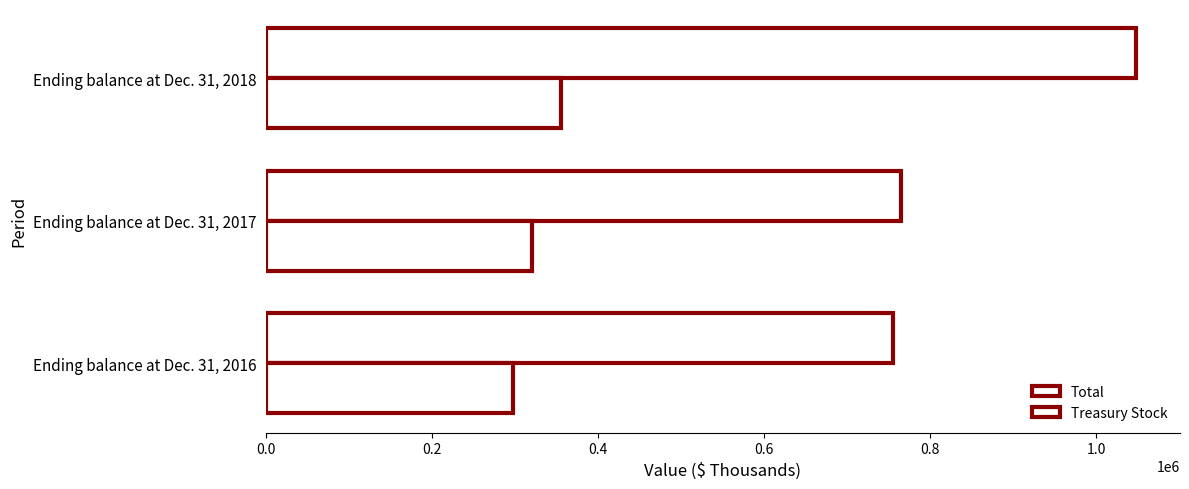

List the series in order of their peak value, highest first.

Total, Treasury Stock